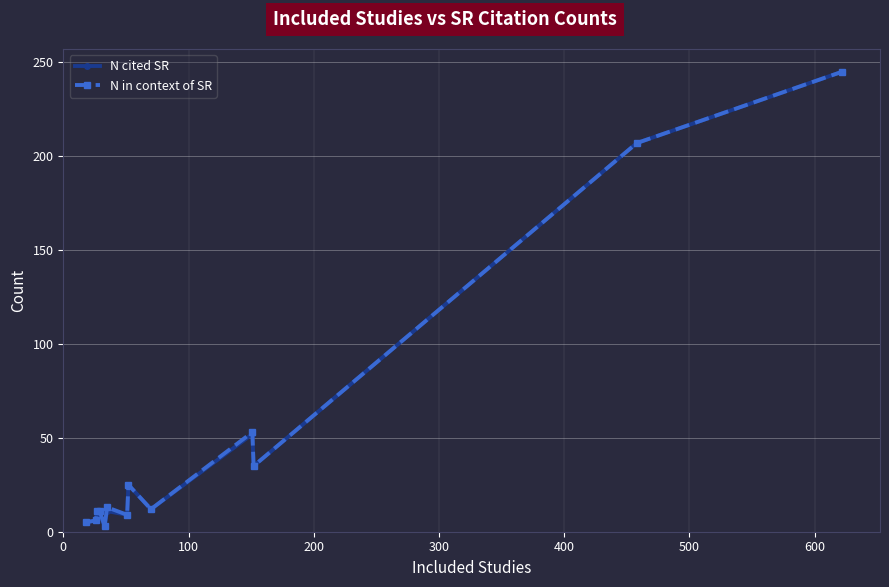

True or false: N in context of SR has more than 0 points higher than both neighbors.

True